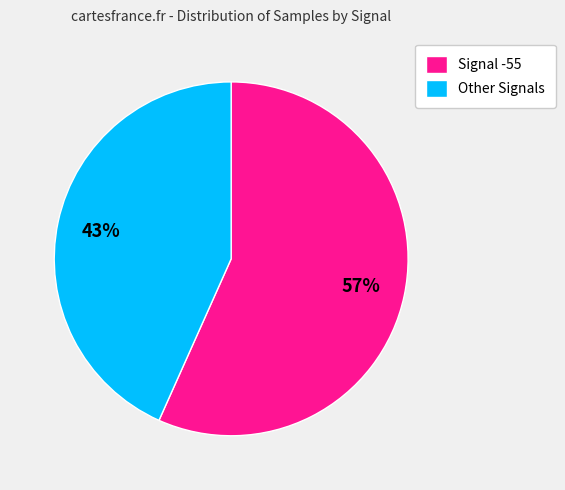

Is there a majority slice in this chart?

Yes